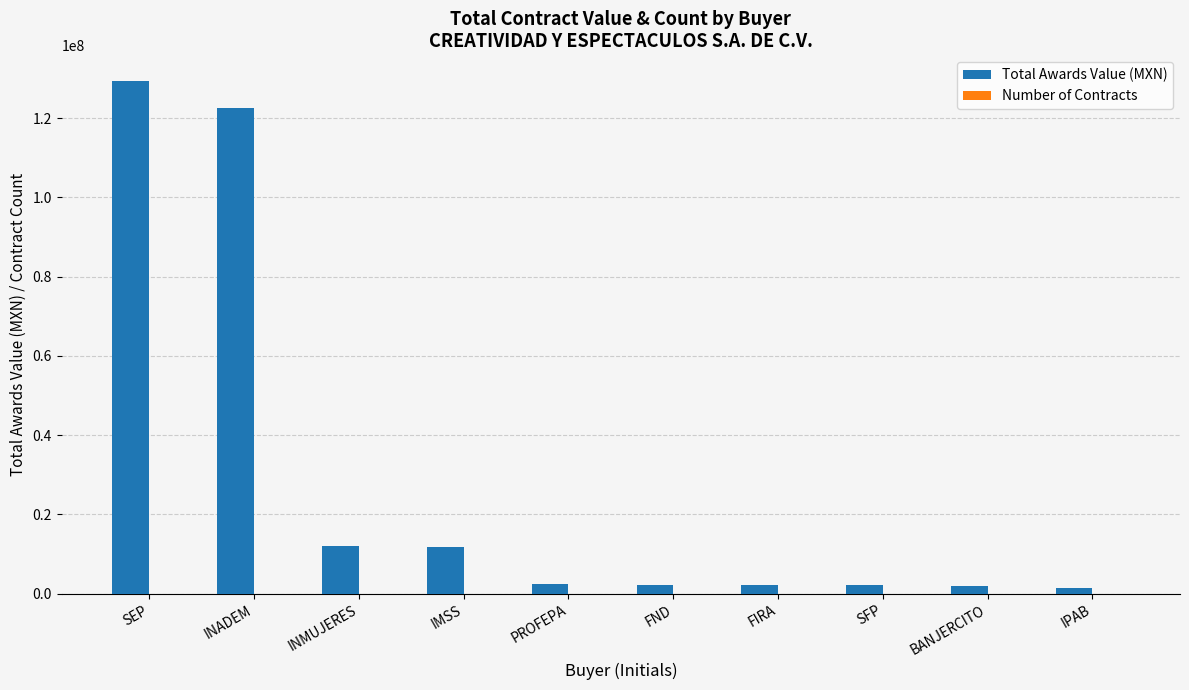

At which label is Total Awards Value (MXN) closest to 65461532?

INMUJERES